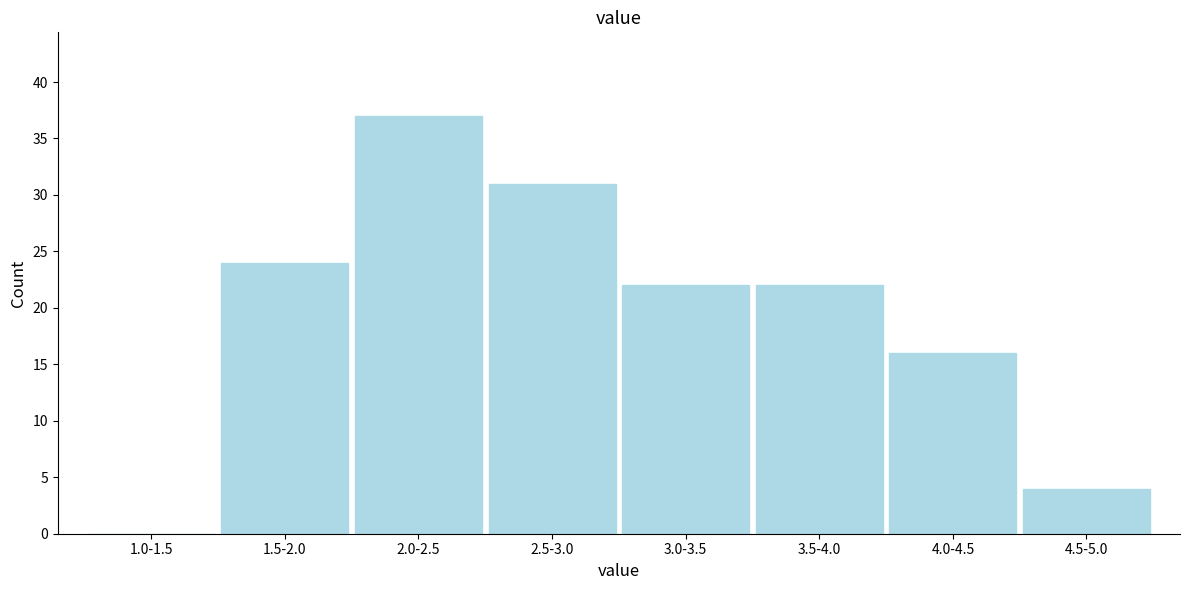

Reading right to left, what are all the values shown in this chart?

4.5-5.0=4	4.0-4.5=16	3.5-4.0=22	3.0-3.5=22	2.5-3.0=31	2.0-2.5=37	1.5-2.0=24	1.0-1.5=0